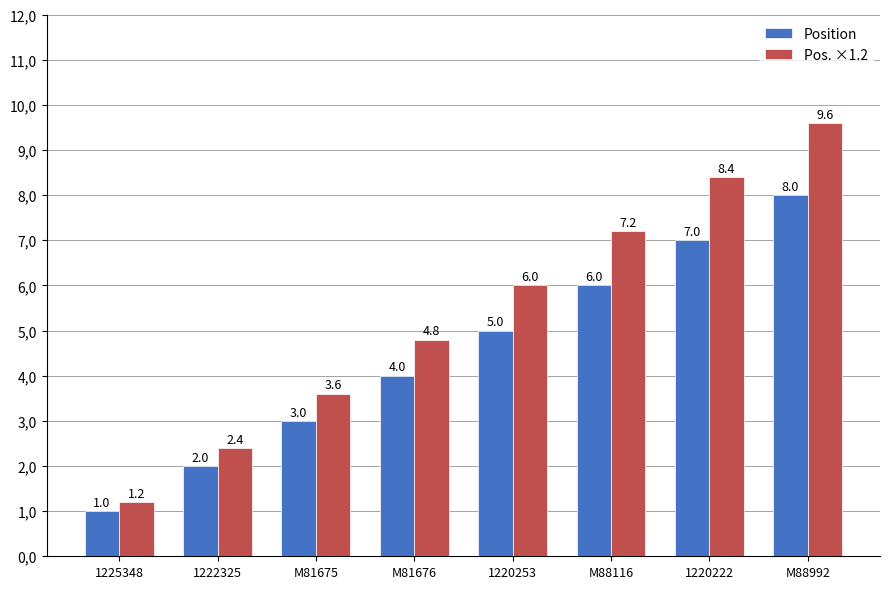

Reading left to right, transcribe all the data shown in this chart.

Position: 1225348=1.0	1222325=2.0	M81675=3.0	M81676=4.0	1220253=5.0	M88116=6.0	1220222=7.0	M88992=8.0
Pos. ×1.2: 1225348=1.2	1222325=2.4	M81675=3.6	M81676=4.8	1220253=6.0	M88116=7.2	1220222=8.4	M88992=9.6